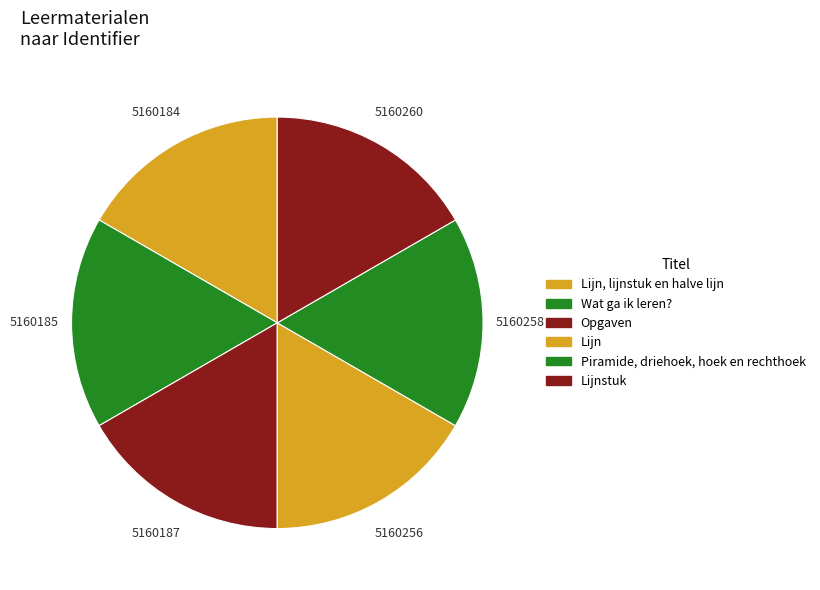

Does Lijnstuk account for over 50% of the chart?

No